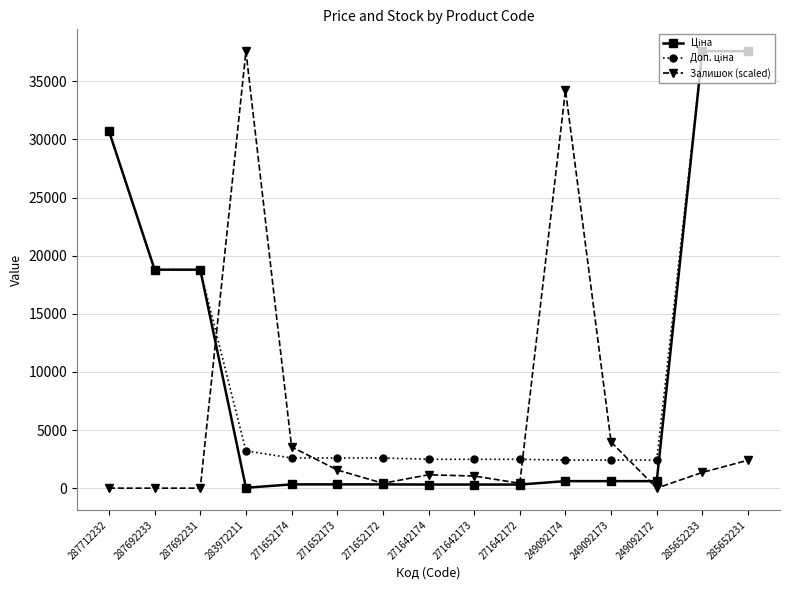

What is the maximum value for Залишок (scaled)?

37593.6